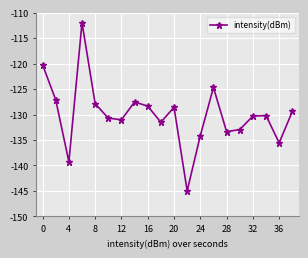

How many points are lower than both their immediate neighbors (excluding endpoints)?

6